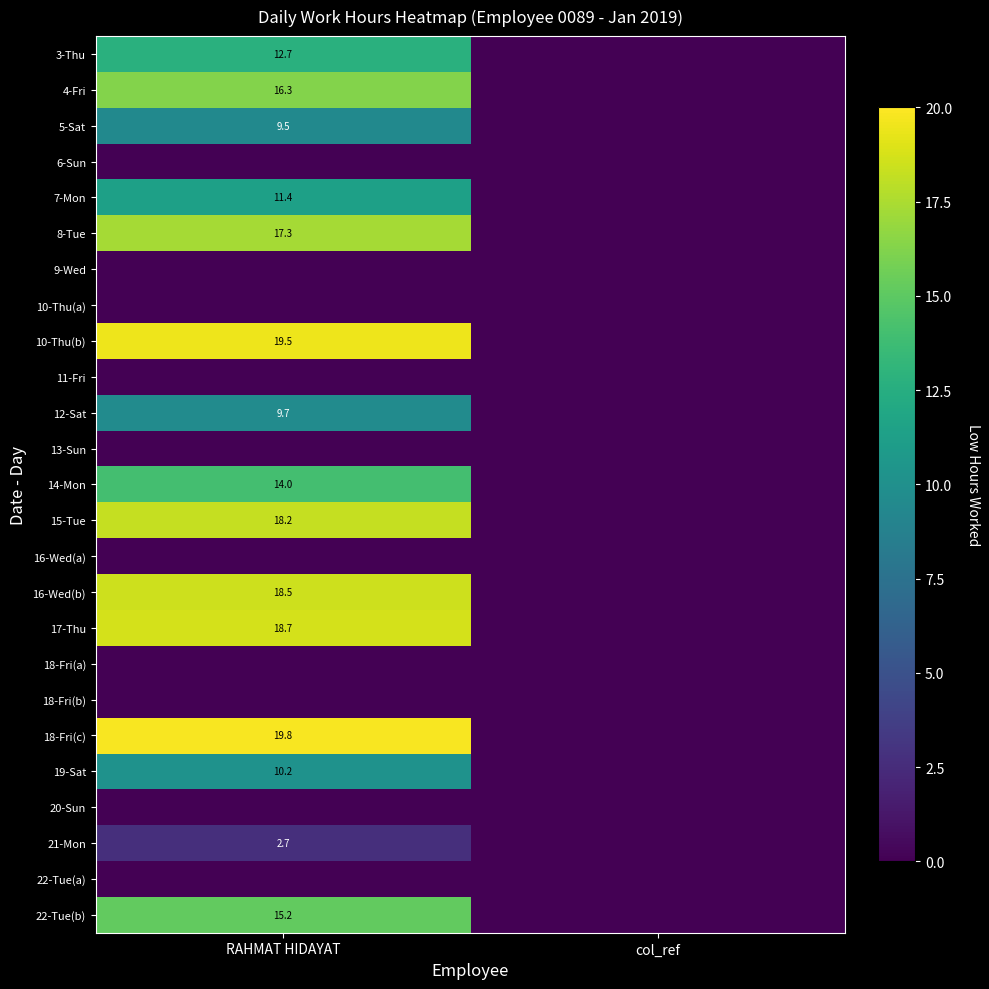

Is it true that 15-Tue equals 31.0 at RAHMAT HIDAYAT?

False